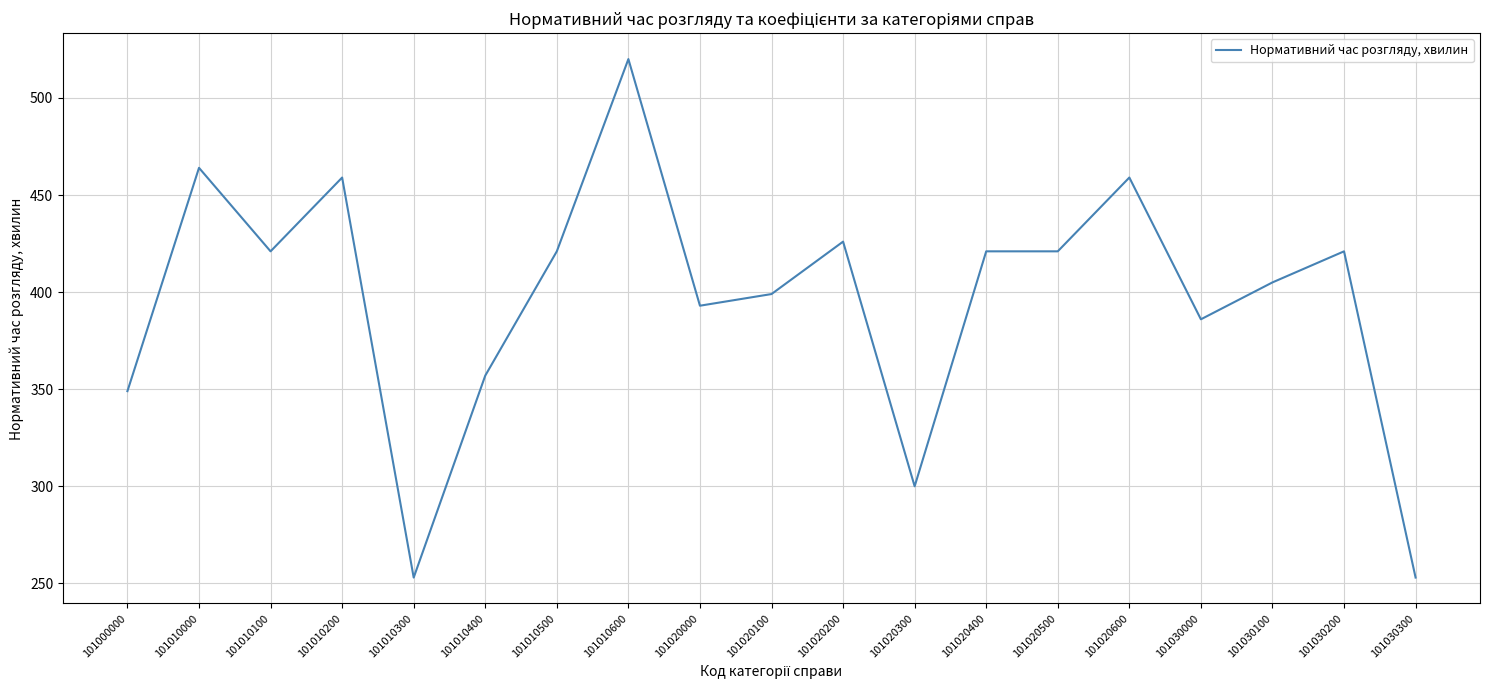

Approximately how many times larger is the value at 101010600 compared to 101020400?

1.2